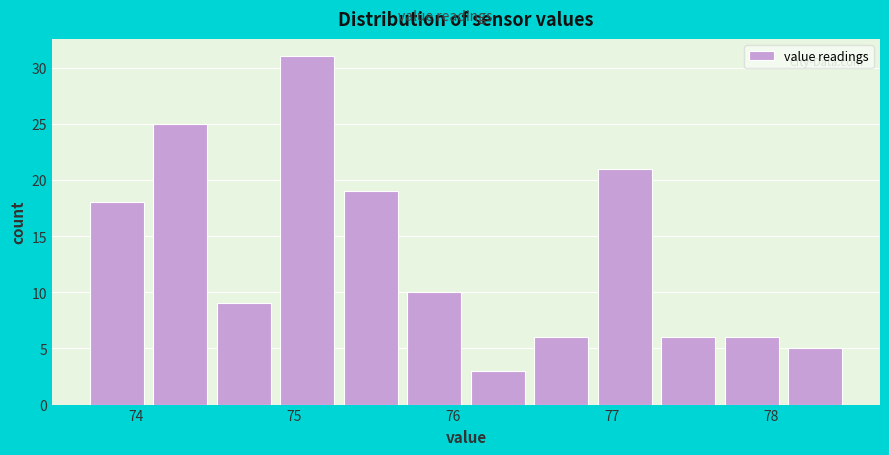

Reading left to right, list every bar in this chart as the range it spans on the x-axis followed by its height. Neither the bar edges nor the heights are printed on the chart, so give them approximately, as read against the axes.

73.71 to 74.11: 18
74.11 to 74.51: 25
74.51 to 74.91: 9
74.91 to 75.31: 31
75.31 to 75.71: 19
75.71 to 76.11: 10
76.11 to 76.51: 3
76.51 to 76.91: 6
76.91 to 77.31: 21
77.31 to 77.71: 6
77.71 to 78.11: 6
78.11 to 78.51: 5